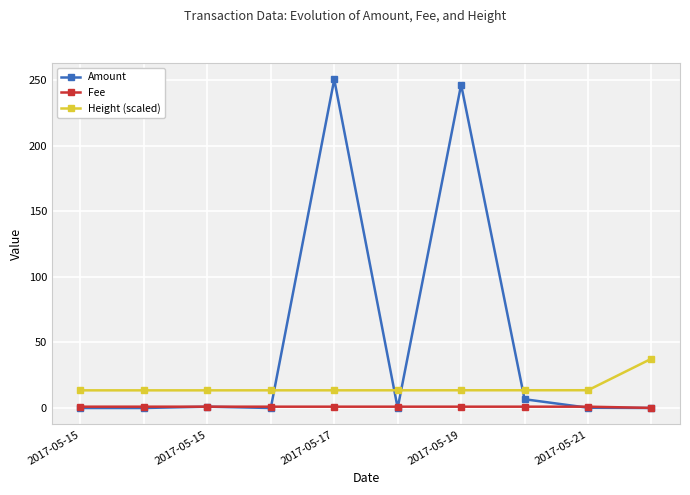

Which series has the largest total across all categories?

Amount